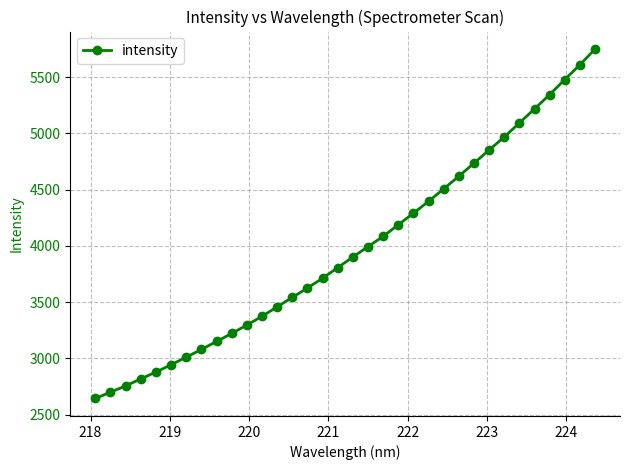

What is the value of the 15th point from the left?

3626.0